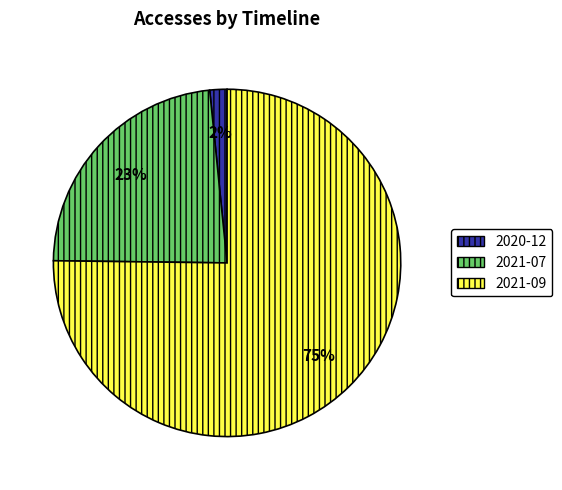

Is there any slice that represents more than half of the pie?

Yes